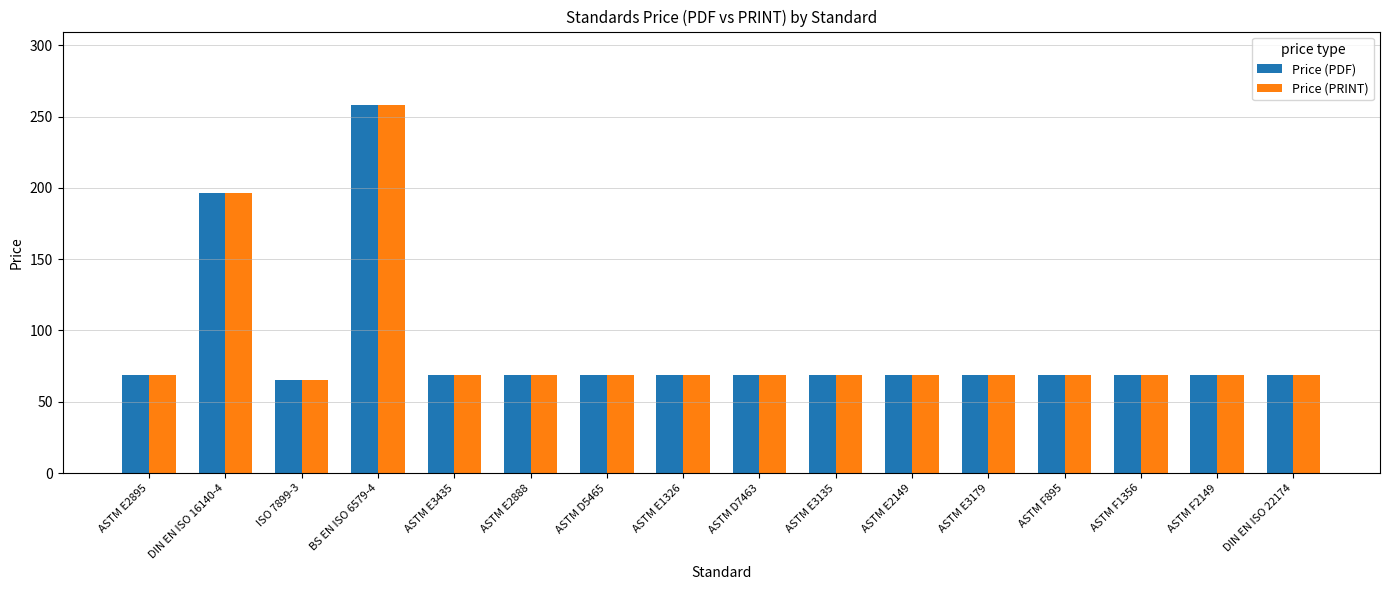

What is the lowest value of the Price (PRINT) series?

65.0